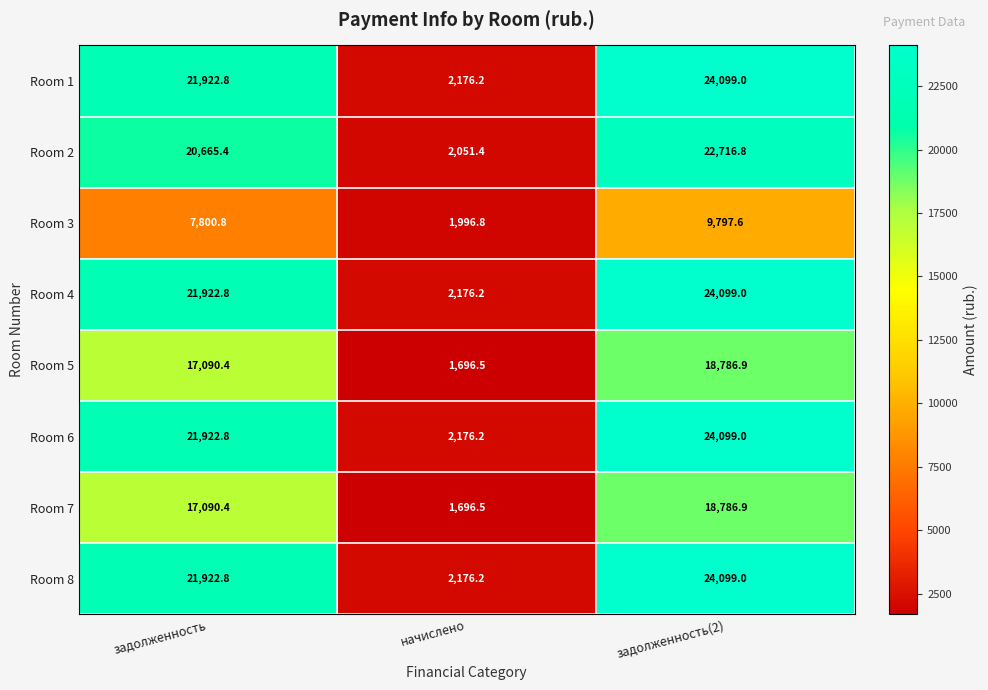

What is the total value across all series at начислено?

16146.0